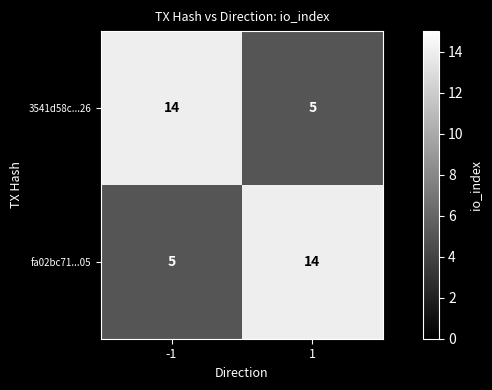

Read the 3541d58c...26 value at -1.

14